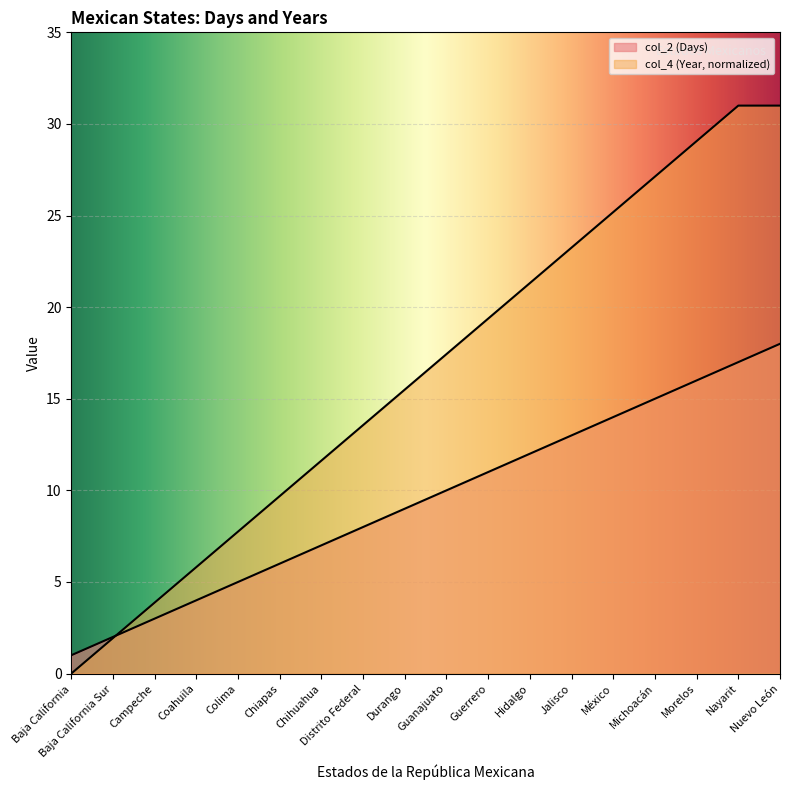

What position from the left is Colima?

5